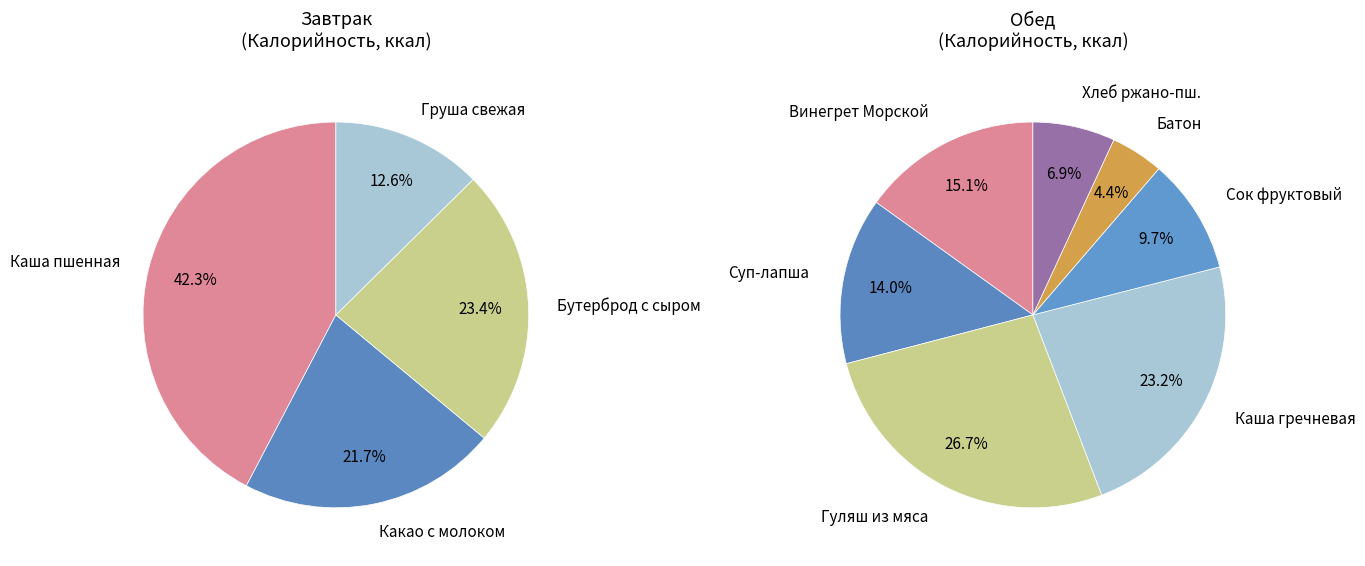

Does Обед (сладкое) account for over 50% of the chart?

No